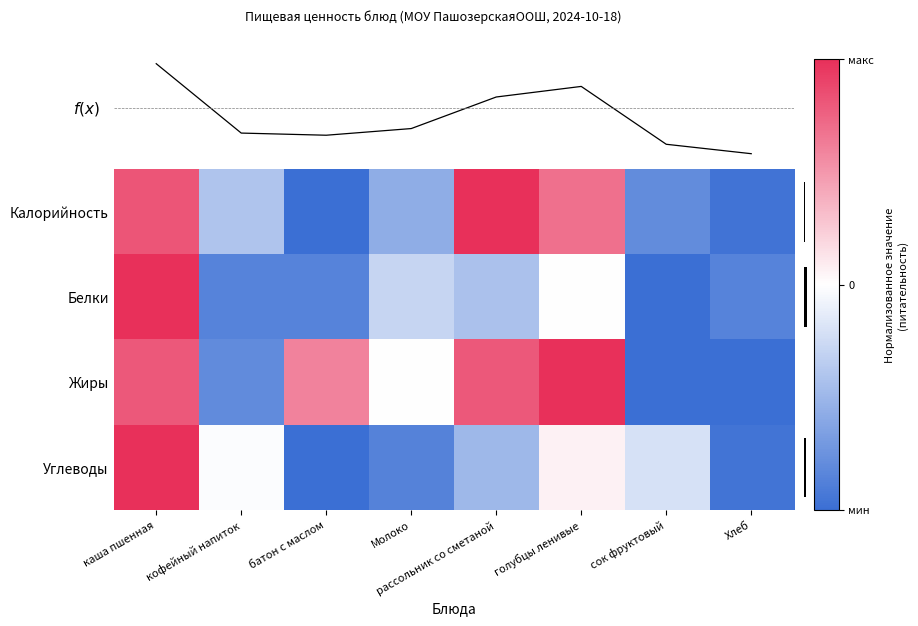

Which category has the highest value in the Жиры series?

голубцы ленивые